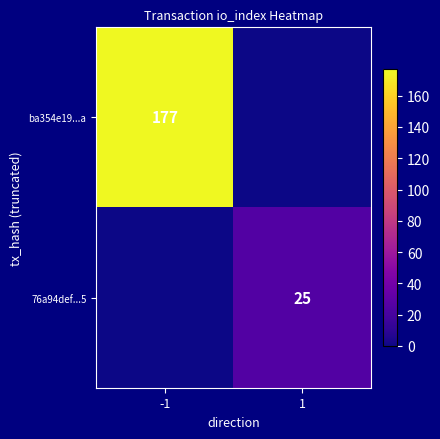

The value of ba354e19...a at -1 is 177. True or false?

True